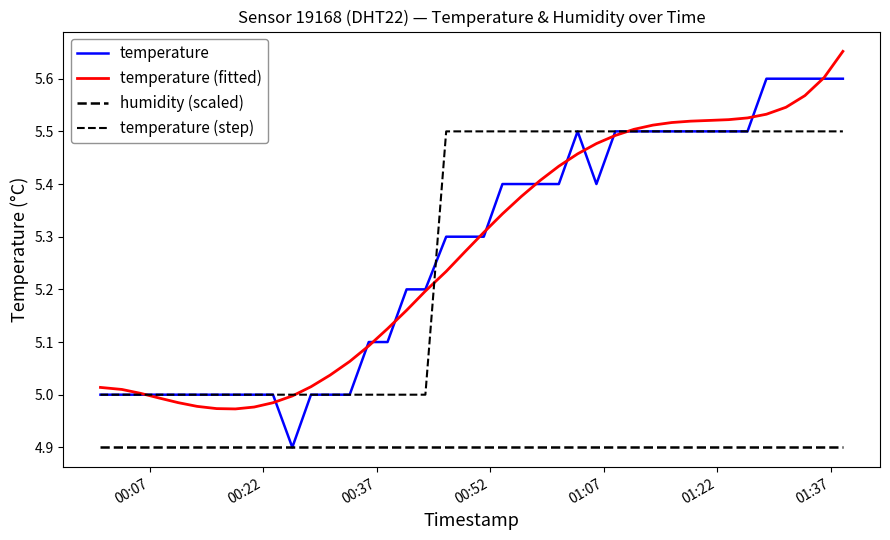

True or false: humidity (scaled) and temperature intersect in this chart.

False